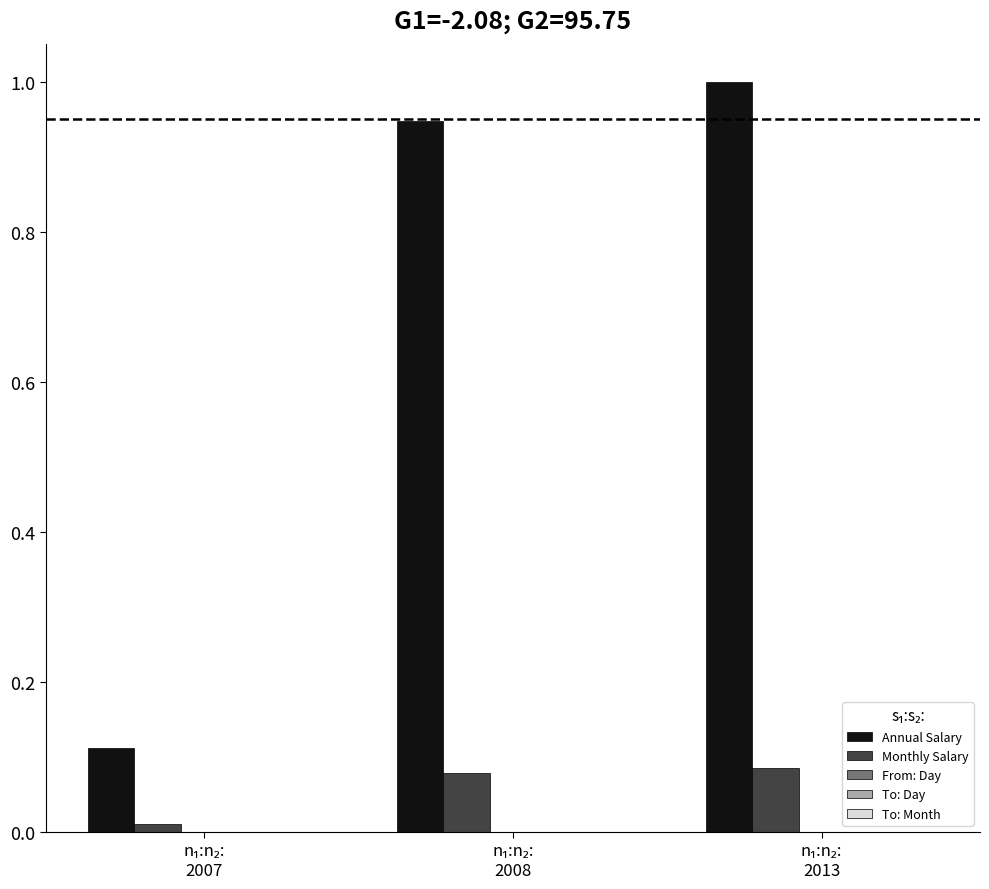

Which series has the largest total across all categories?

Annual Salary